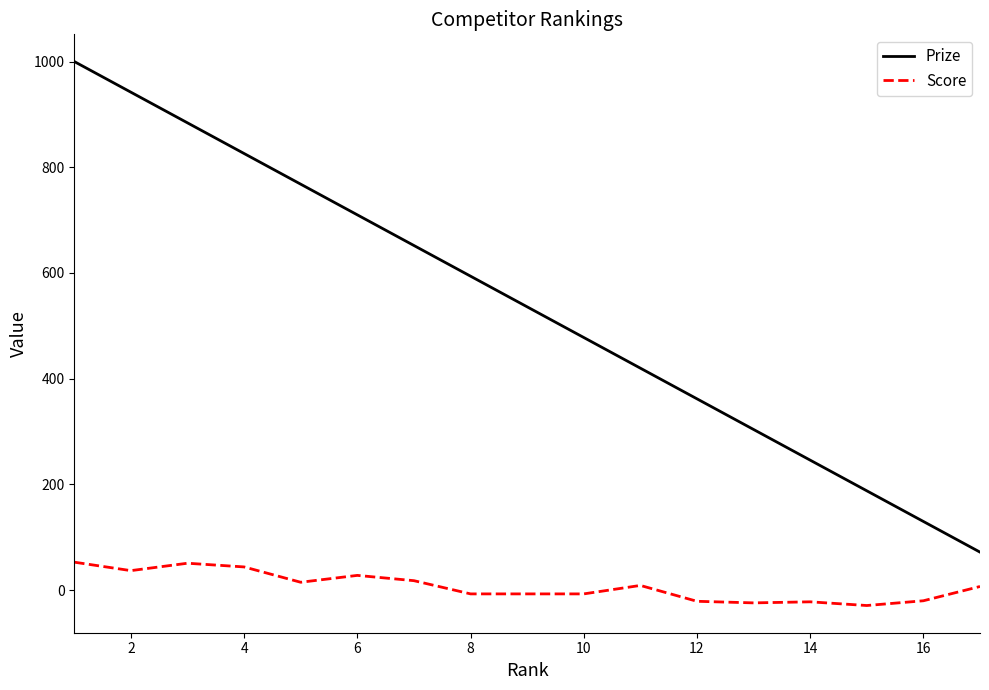

Which series has the widest spread of values?

Prize